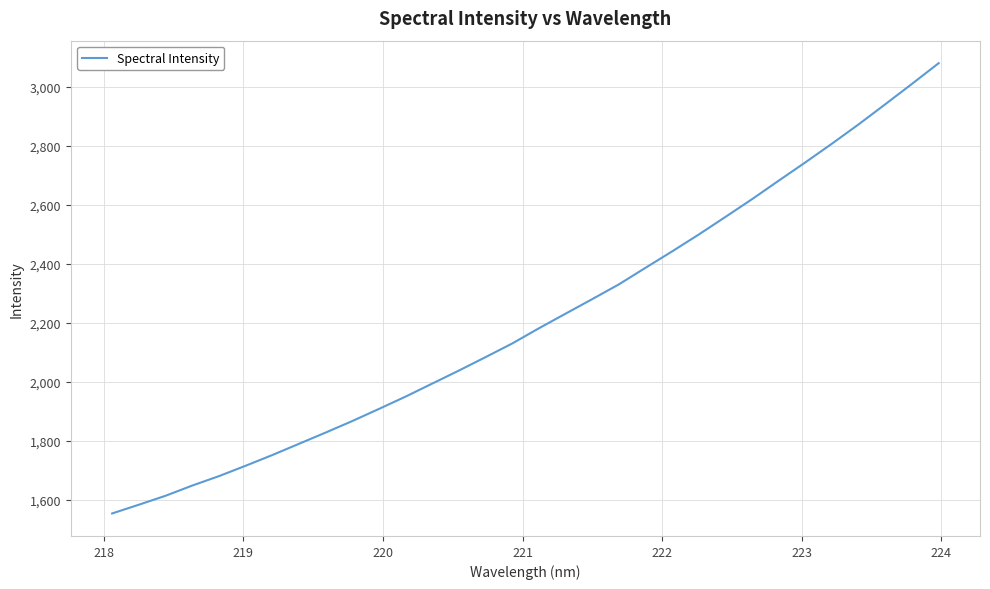

What is the maximum value shown in the chart?

3080.2